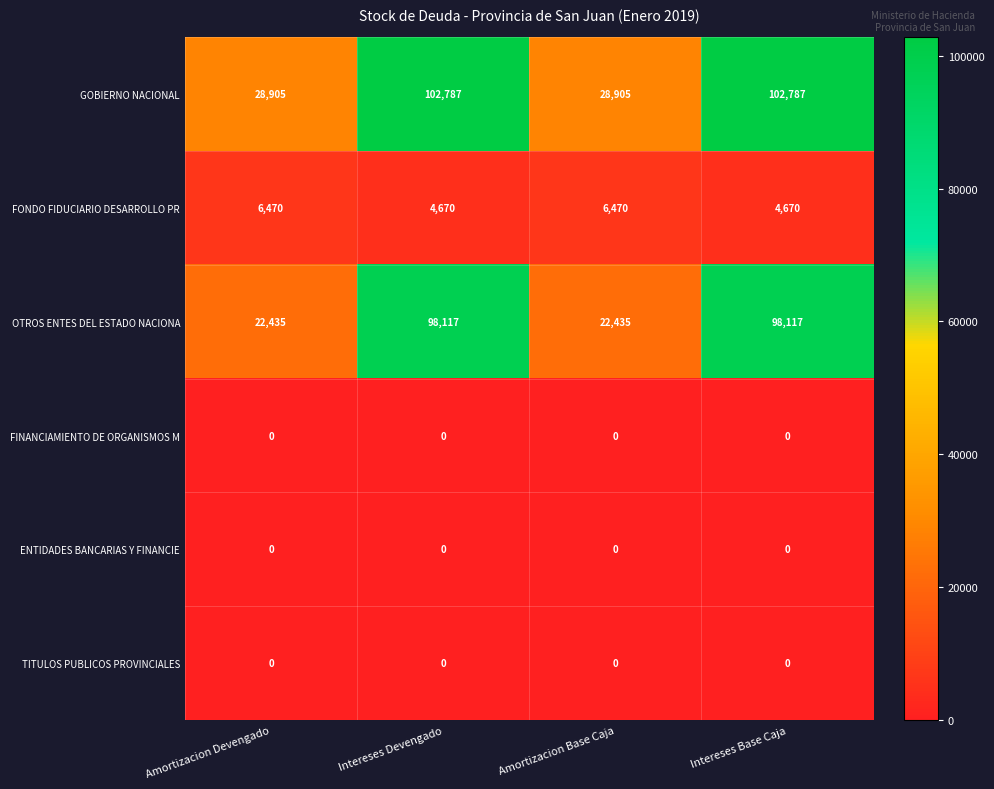

Reading left to right, list all the values displayed in this chart.

GOBIERNO NACIONAL: 28905	102787	28905	102787
FONDO FIDUCIARIO DESARROLLO PR: 6470	4670	6470	4670
OTROS ENTES DEL ESTADO NACIONA: 22435	98117	22435	98117
FINANCIAMIENTO DE ORGANISMOS M: 0	0	0	0
ENTIDADES BANCARIAS Y FINANCIE: 0	0	0	0
TITULOS PUBLICOS PROVINCIALES: 0	0	0	0